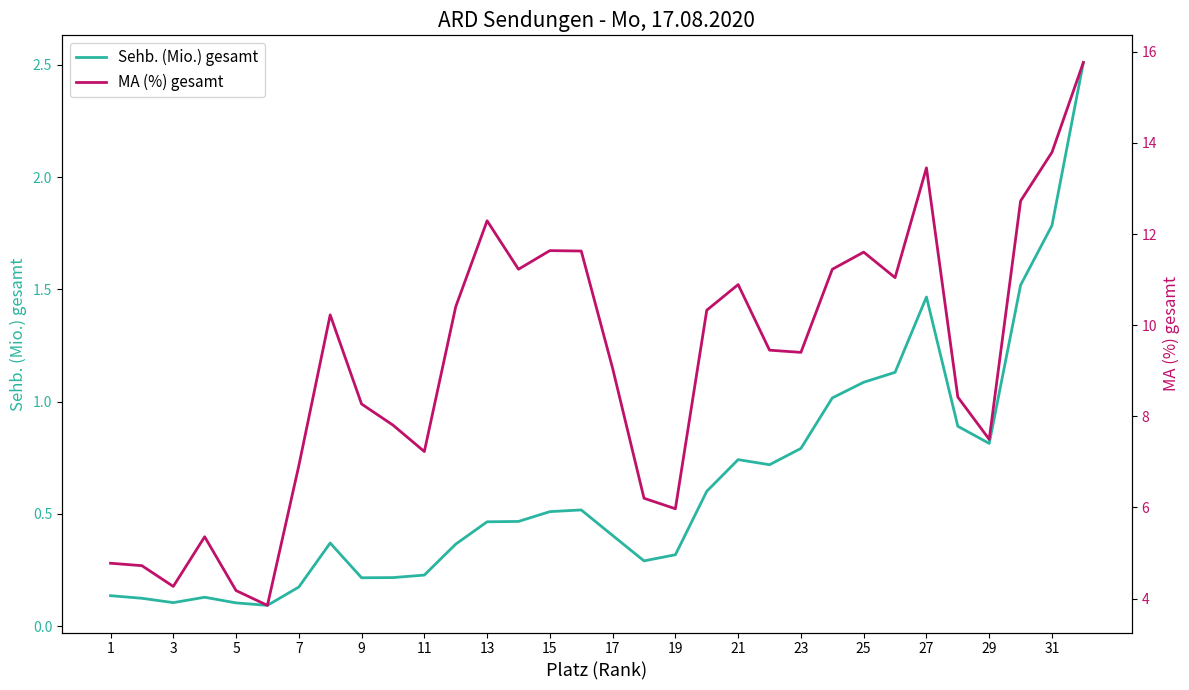

What is the average value of the MA (%) gesamt series?

9.1